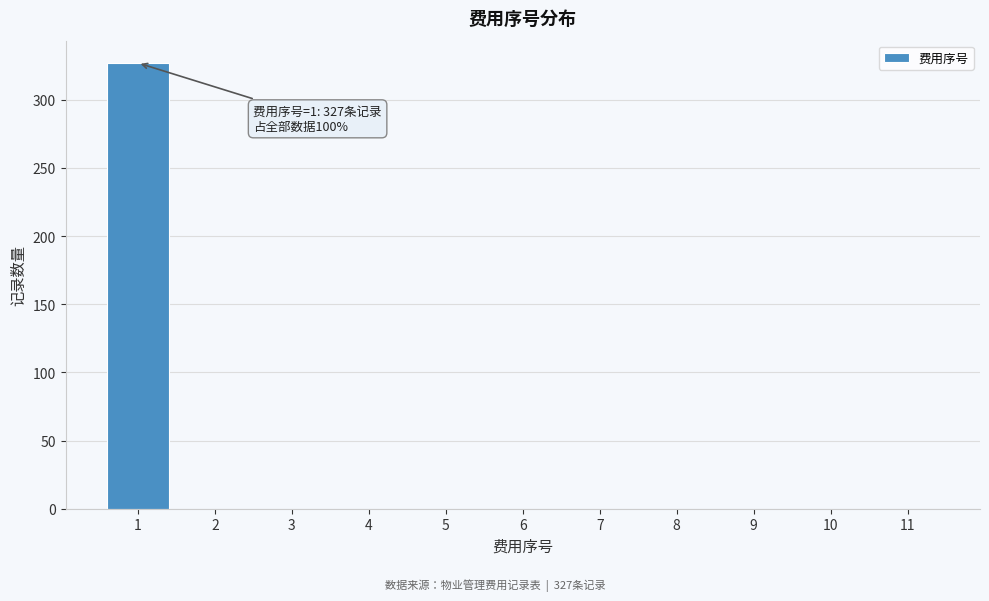

Reading left to right, what are all the values shown in this chart?

1=327	2=0	3=0	4=0	5=0	6=0	7=0	8=0	9=0	10=0	11=0